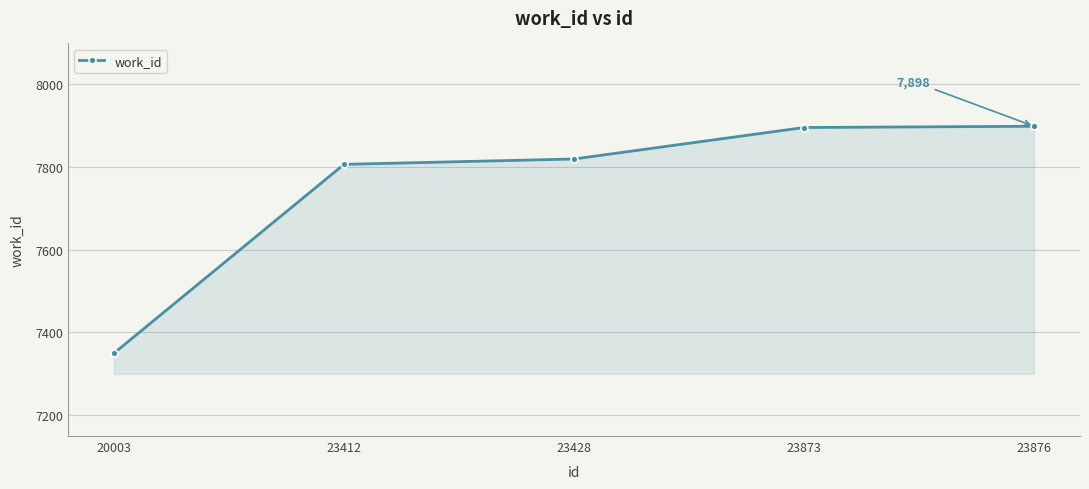

What is the change in value from 20003 to 23412?

+456